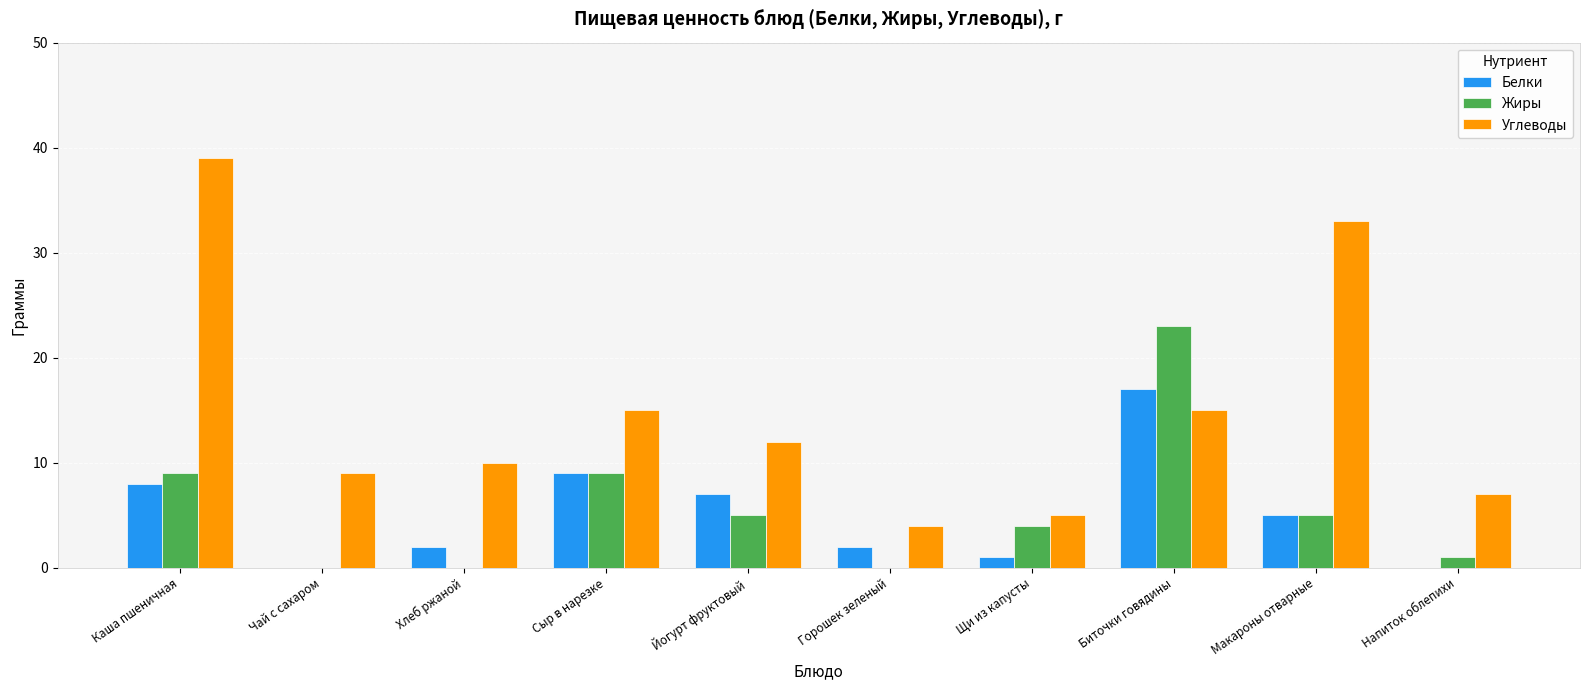

Between Йогурт фруктовый and Горошек зеленый, which series saw the biggest shift?

Углеводы